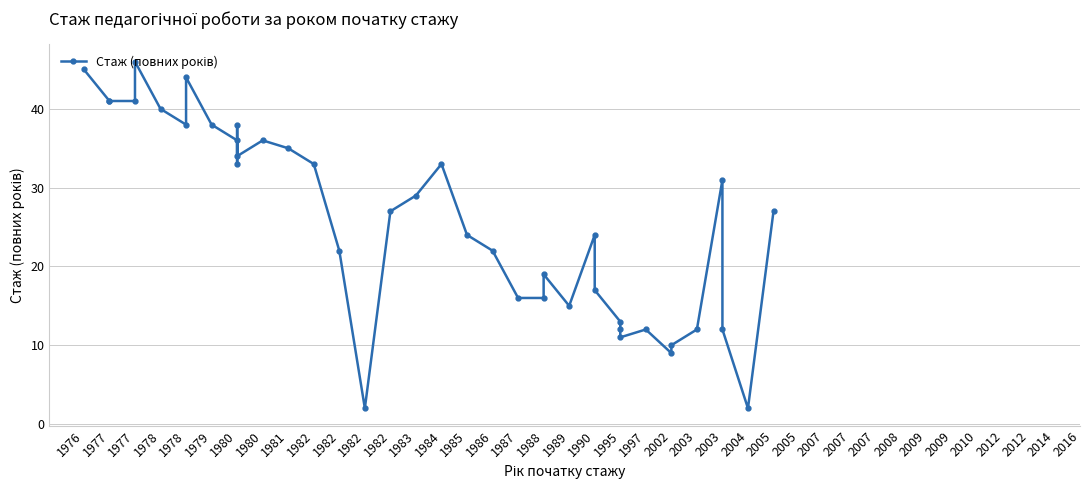

Is it true that the value at 1978 is 63?

False